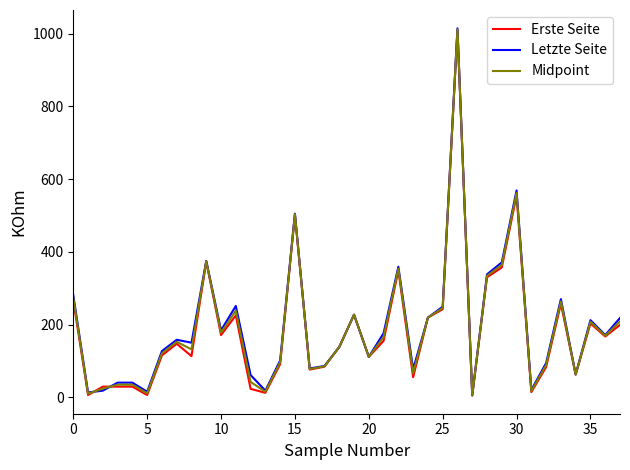

What is the highest value of the Erste Seite series?

1010.0